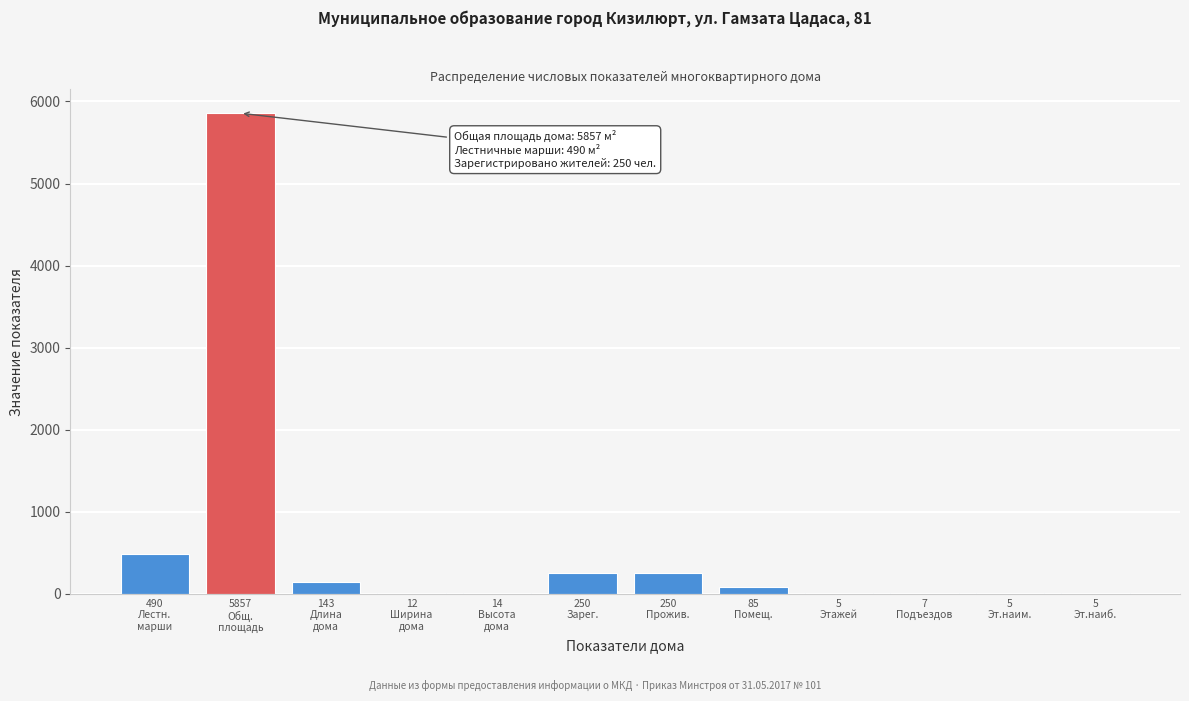

What is the sum of all values?

7123